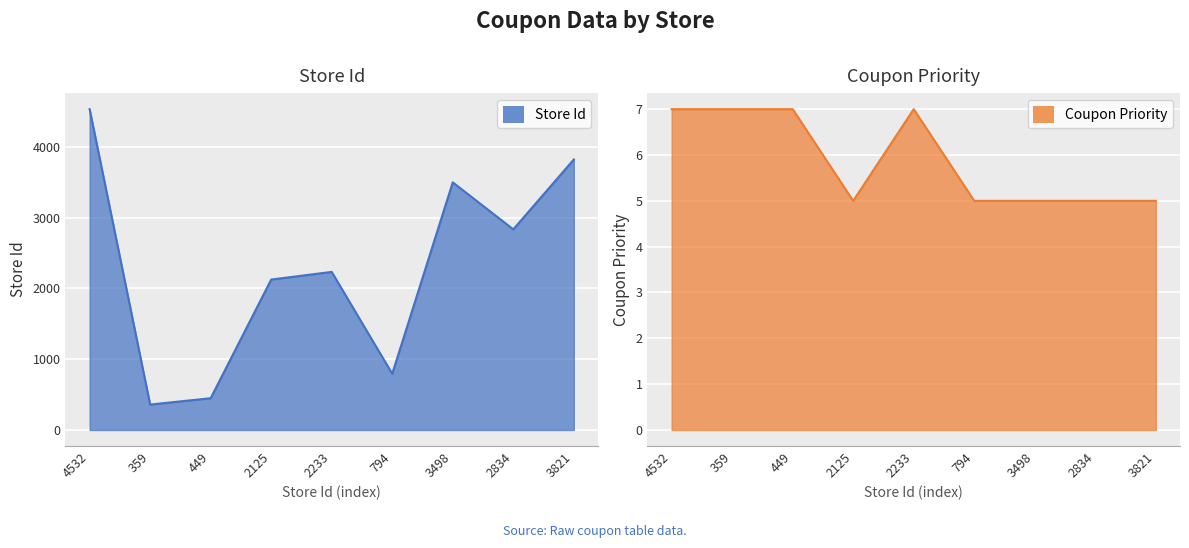

How many interior local valleys does the Store Id series have?

3